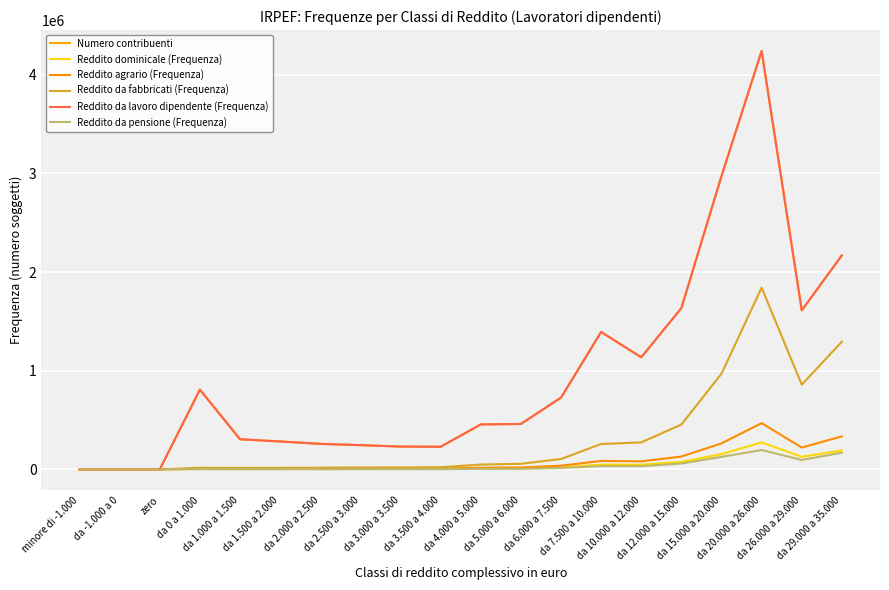

At how many categories does at least one series exceed 2617891?

2